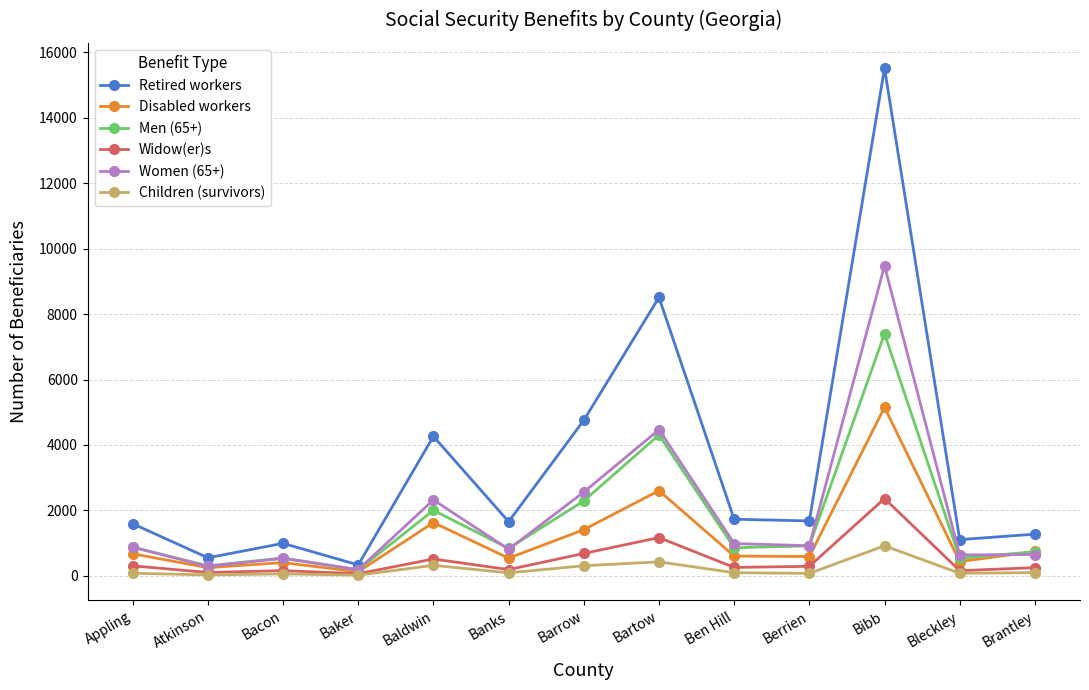

True or false: Women (65+) and Children (survivors) intersect in this chart.

False